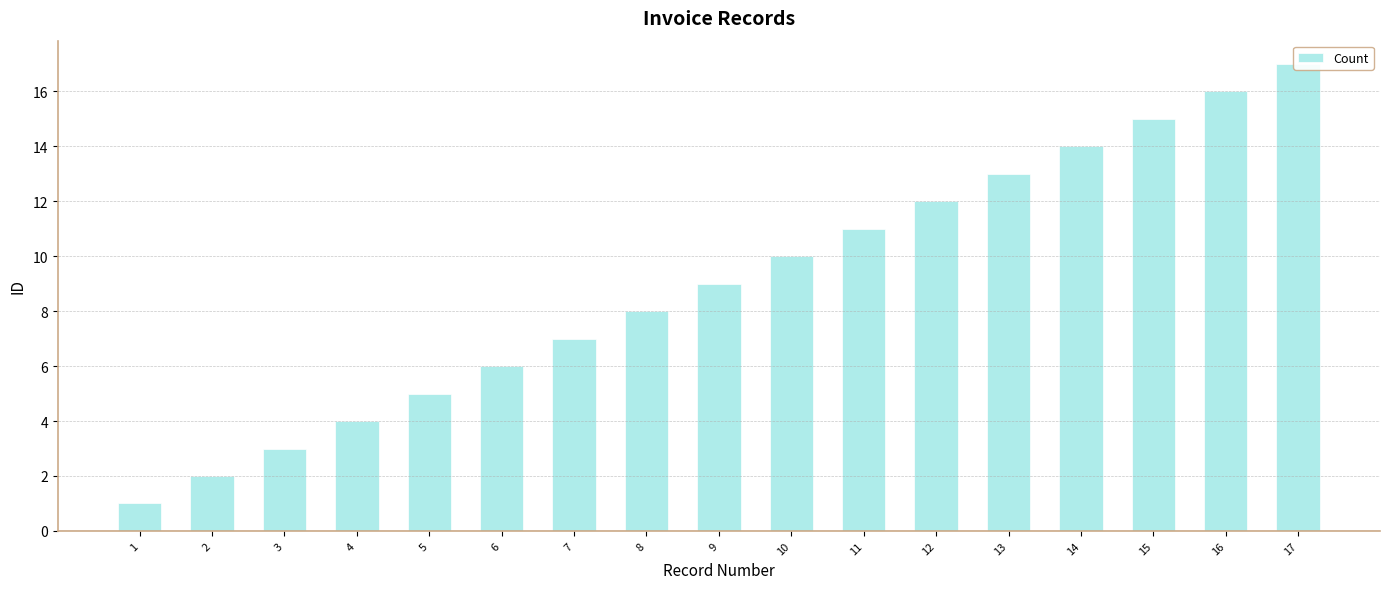

Which has a higher value, 3 or 1?

3